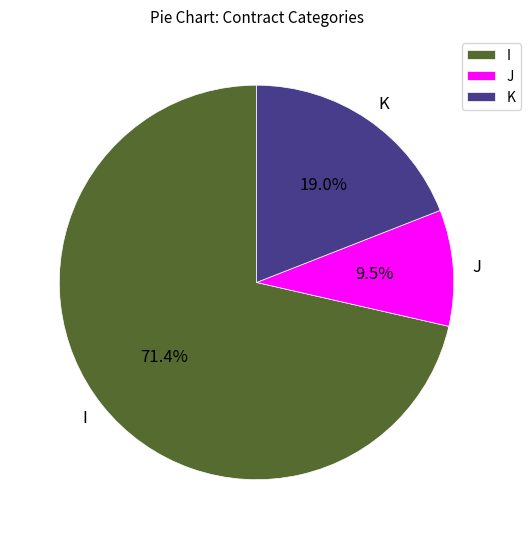

Between J and I, which is larger?

I